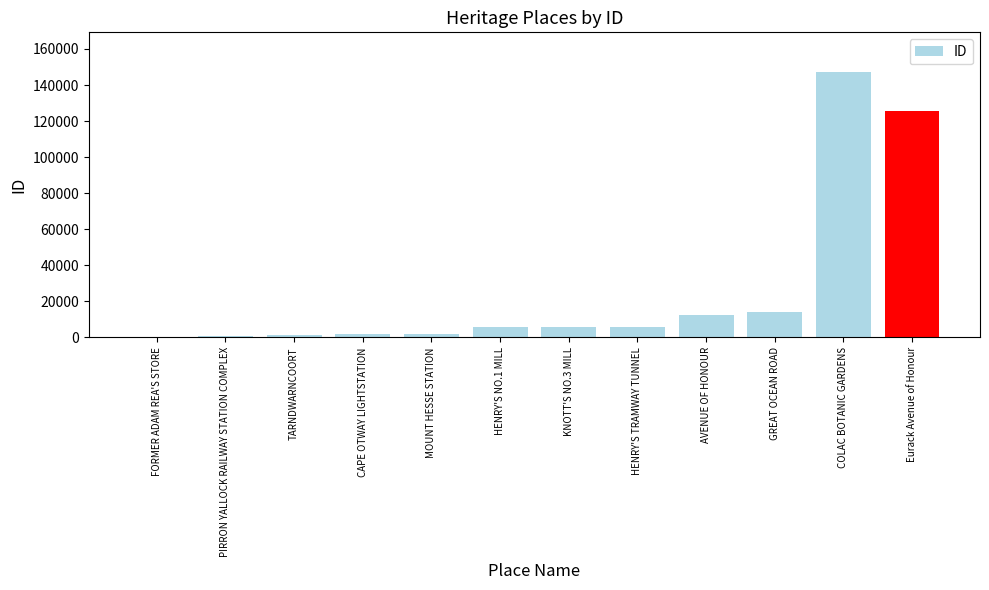

What is the greatest value displayed?

147162